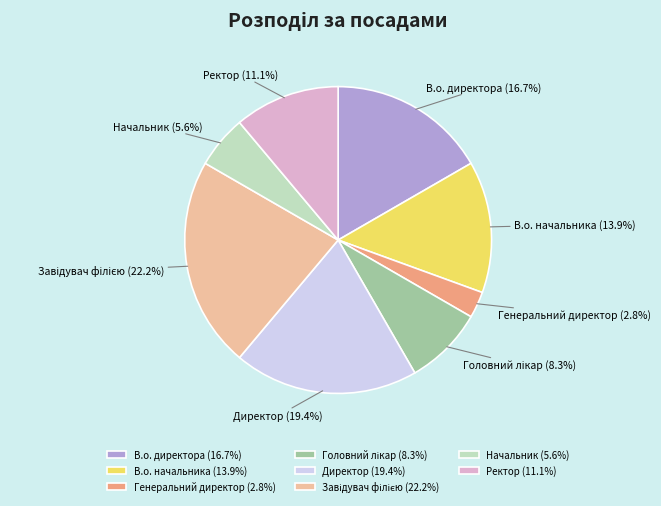

What portion of the pie excludes Директор?

80.6%